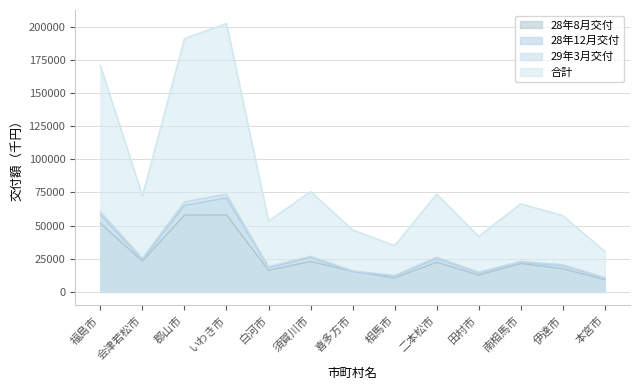

What is the minimum value shown in the chart?

9254